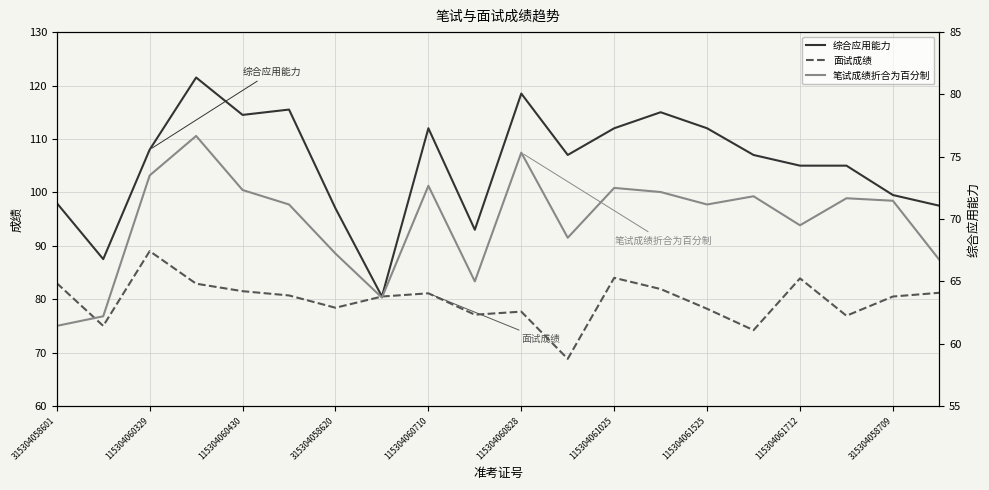

True or false: 综合应用能力 has more than 2 interior local peaks.

True